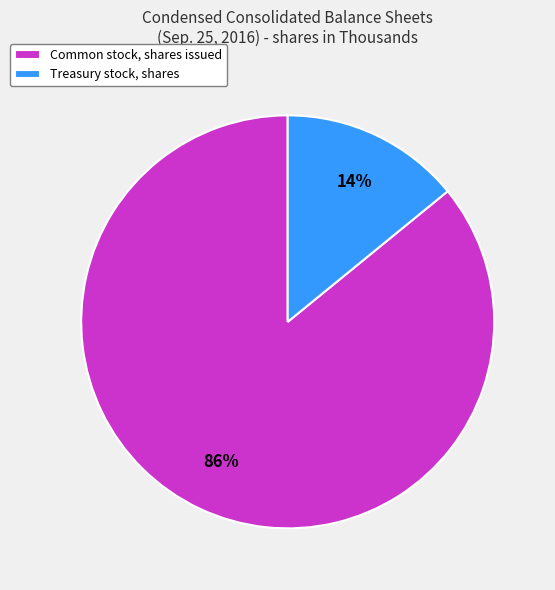

How many slices are in this pie chart?

2